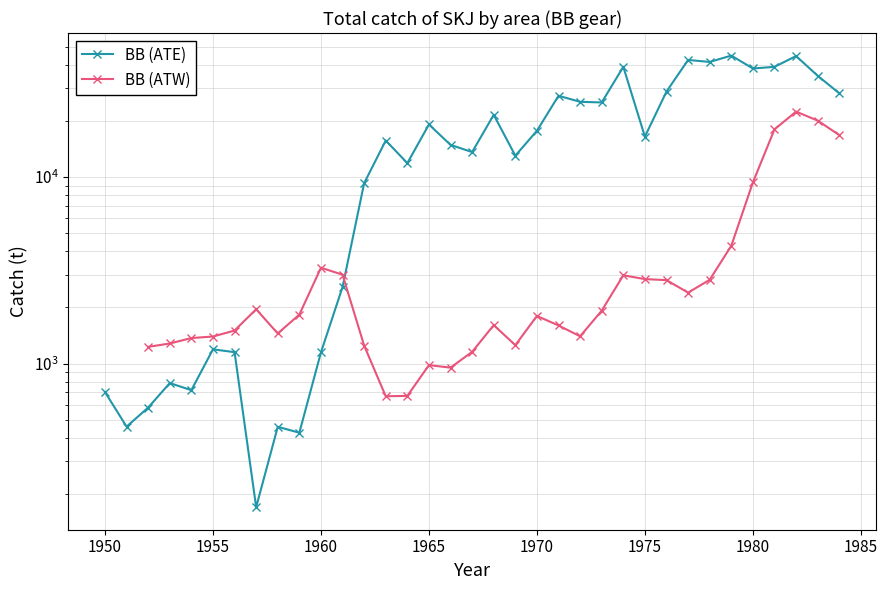

Is this an area chart (filled region under the line)?

No